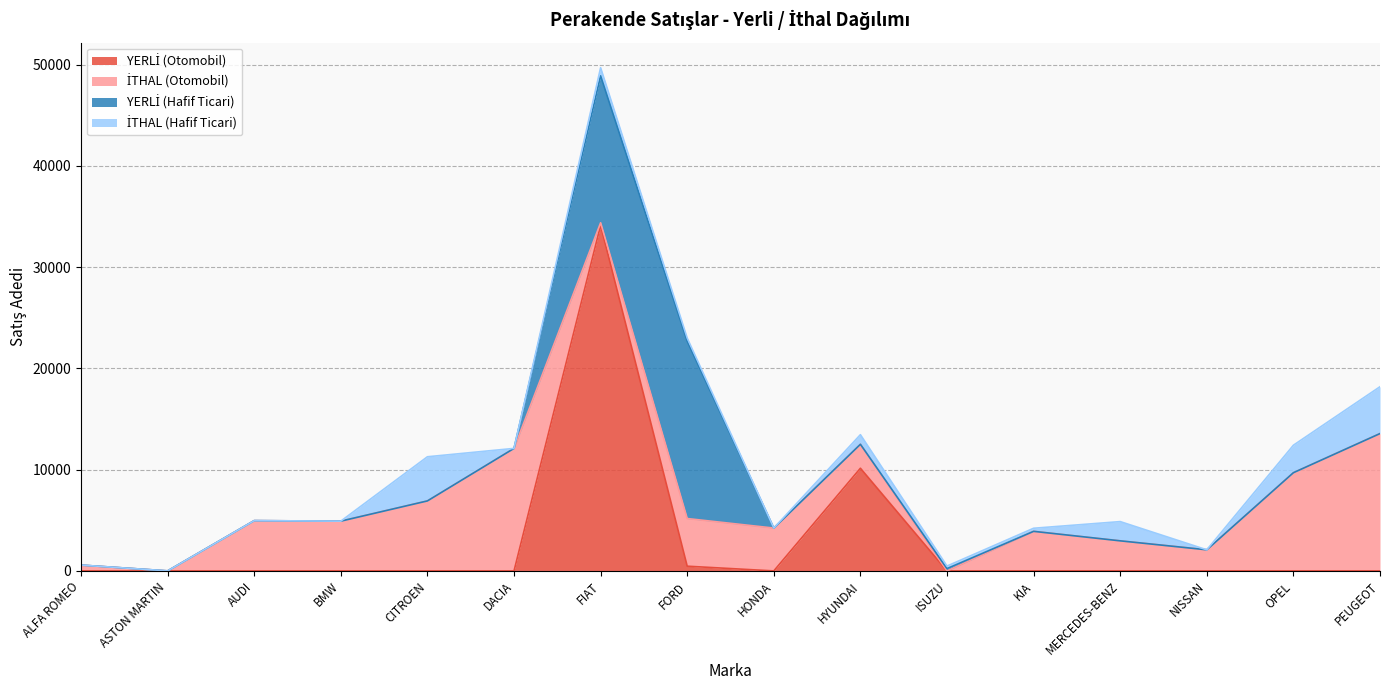

Reading left to right, what are all the values shown in this chart?

YERLİ (Otomobil): 0=0	1=0	2=0	3=0	4=0	5=0	6=34140	7=466	8=0	9=10142	10=0	11=0	12=0	13=0	14=0	15=0
İTHAL (Otomobil): 0=577	1=5	2=4967	3=4917	4=6915	5=12102	6=250	7=4707	8=4232	9=2366	10=0	11=3909	12=2971	13=2085	14=9701	15=13567
YERLİ (Hafif Ticari): 0=0	1=0	2=0	3=0	4=0	5=0	6=14512	7=17518	8=0	9=0	10=227	11=0	12=0	13=0	14=0	15=0
İTHAL (Hafif Ticari): 0=0	1=0	2=0	3=0	4=4360	5=0	6=802	7=310	8=0	9=949	10=254	11=305	12=1900	13=0	14=2714	15=4627